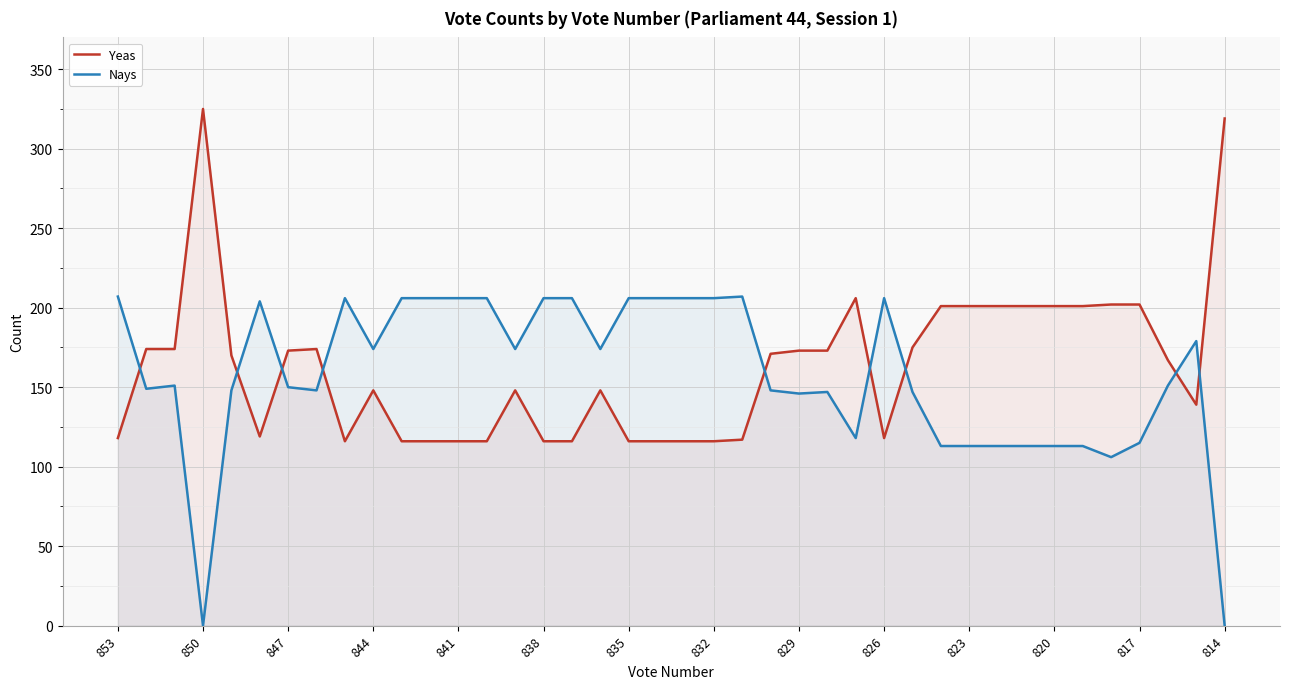

What is the sum of all Yeas values?

6515